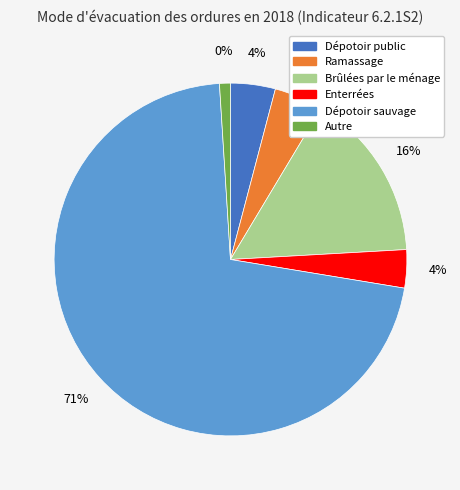

The Ramassage slice represents 1% of the pie. True or false?

False